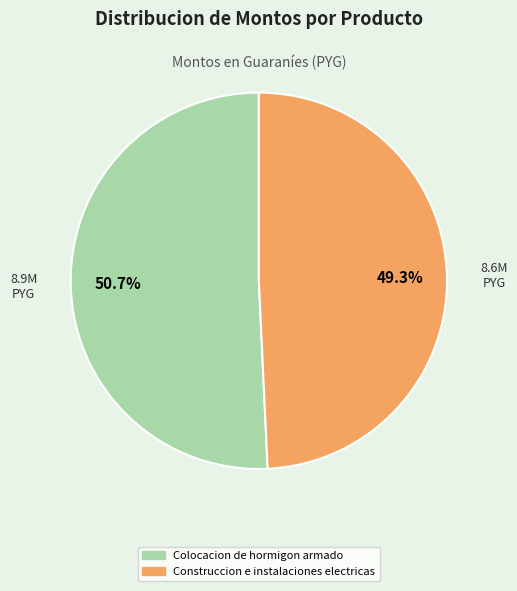

Which category has the biggest portion of the pie?

Colocacion de hormigon armado